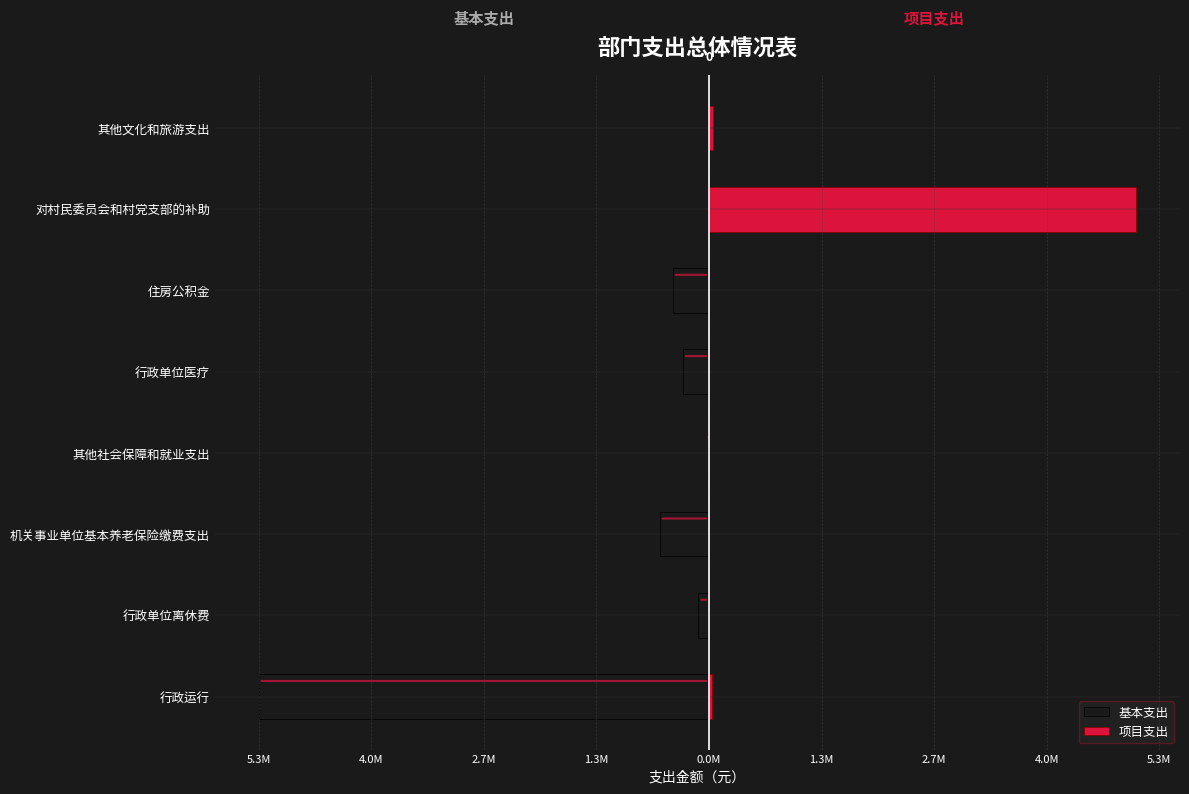

What is the average value of the 基本支出 series?

-846396.9